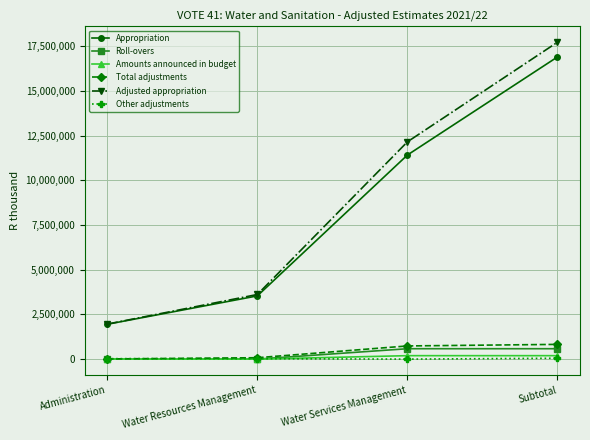

How many lines are shown in the chart?

6